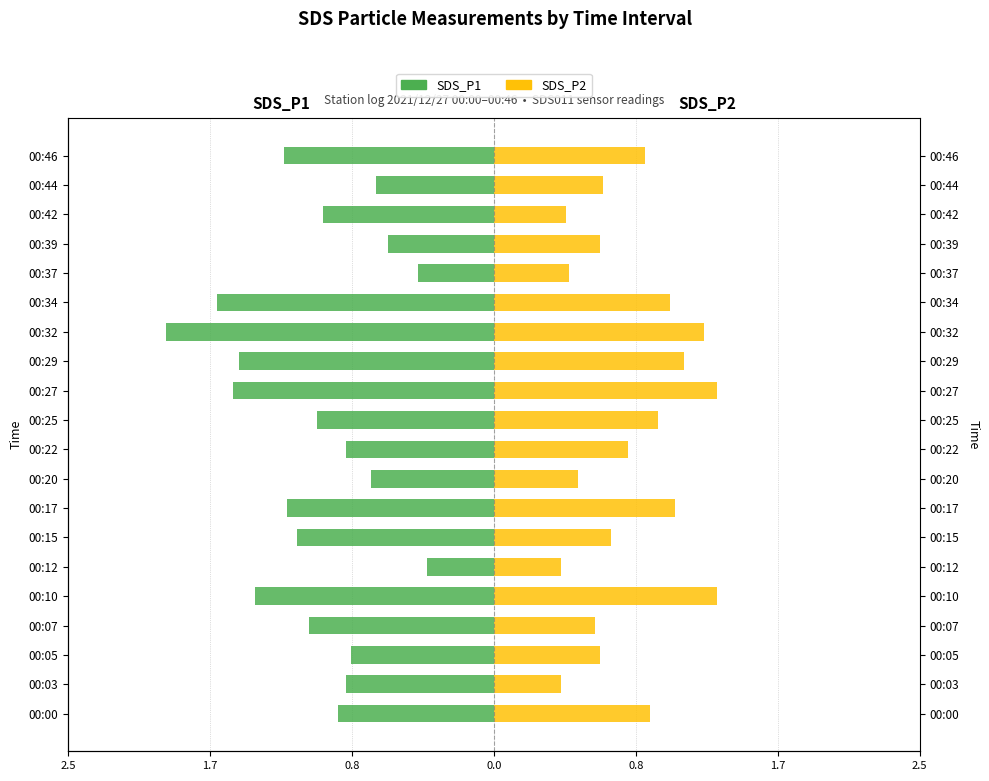

How many groups of bars are there?

20